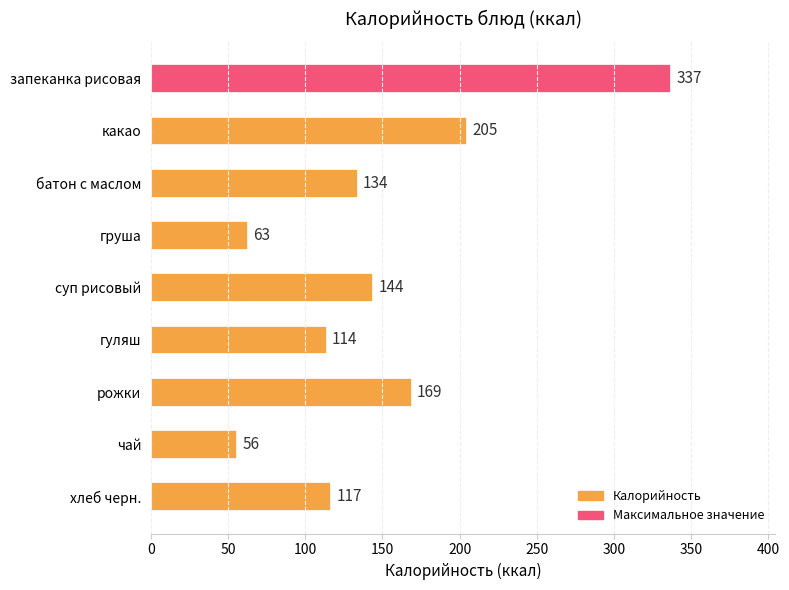

Reading top to bottom, transcribe all the data shown in this chart.

337	205	134	63	144	114	169	56	117